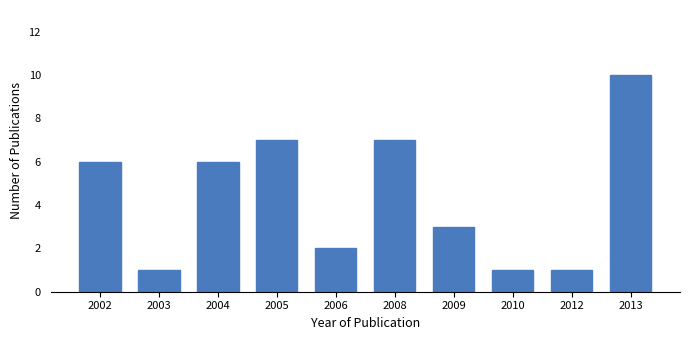

Reading left to right, what are all the values shown in this chart?

6	1	6	7	2	7	3	1	1	10